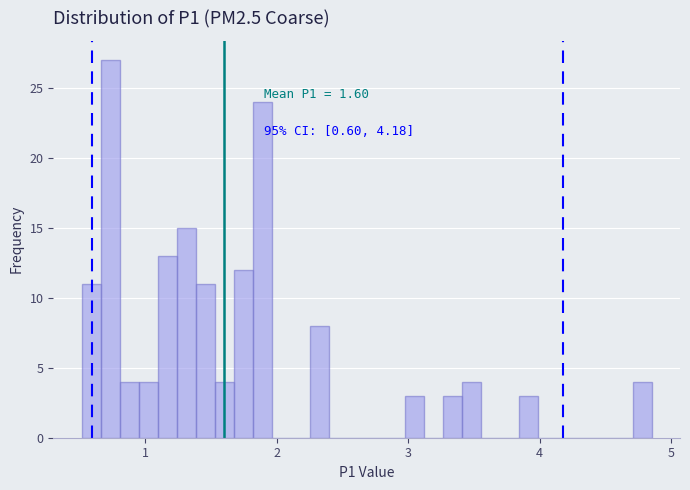

Read against the x-axis, roughly where is the centre of the tallest bar?

0.7